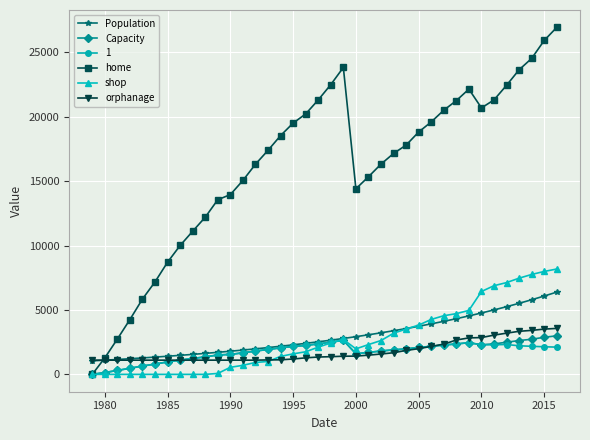

What is the maximum value shown in the chart?

26946.0